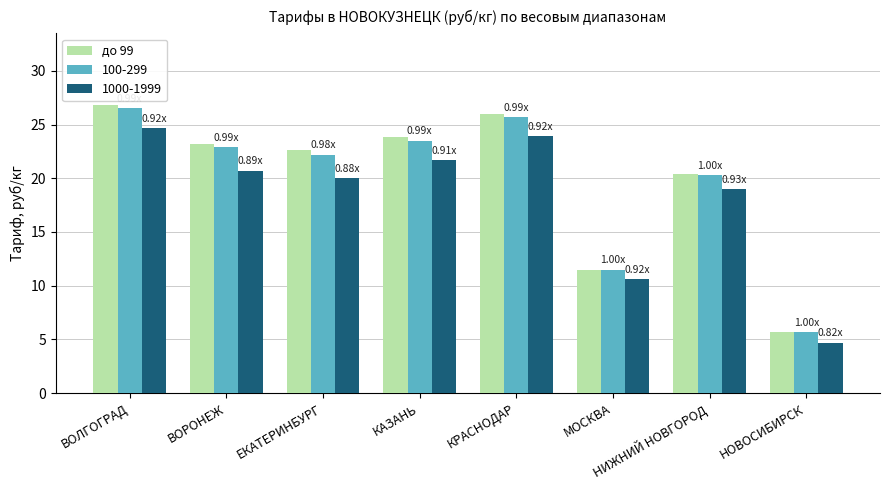

What is the spread (max minus min) of values at ВОЛГОГРАД?

2.1